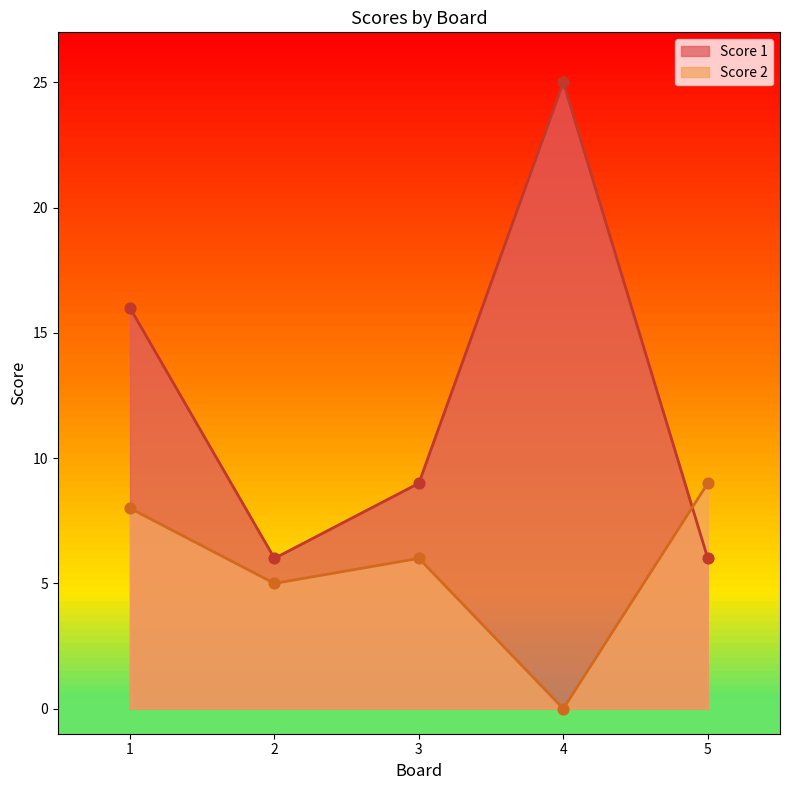

What are all the series names shown in the legend?

Score 1, Score 2